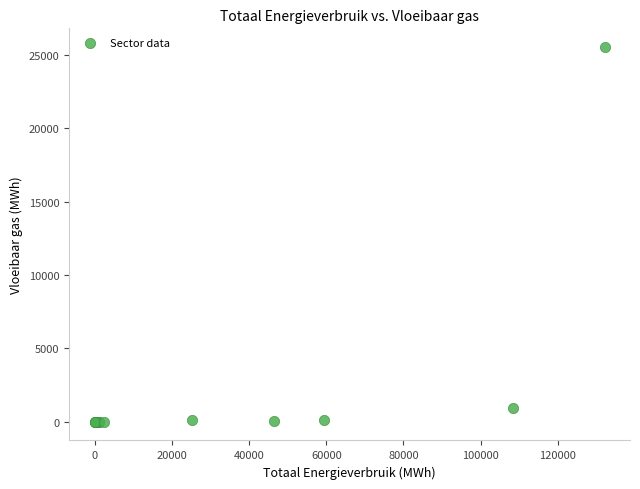

What Y value in the scatter plot is closest to 12775?

935.0